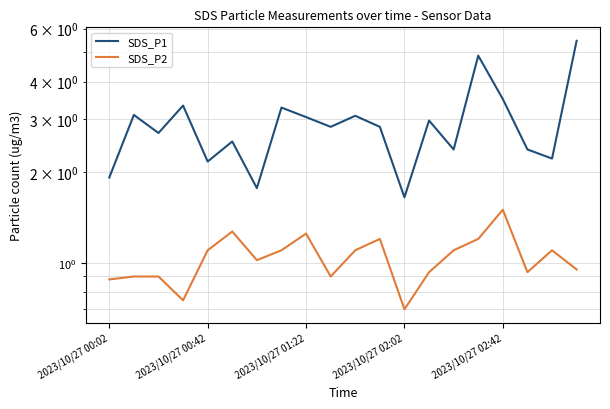

Is it true that SDS_P2 equals 1.3 at 13?

False